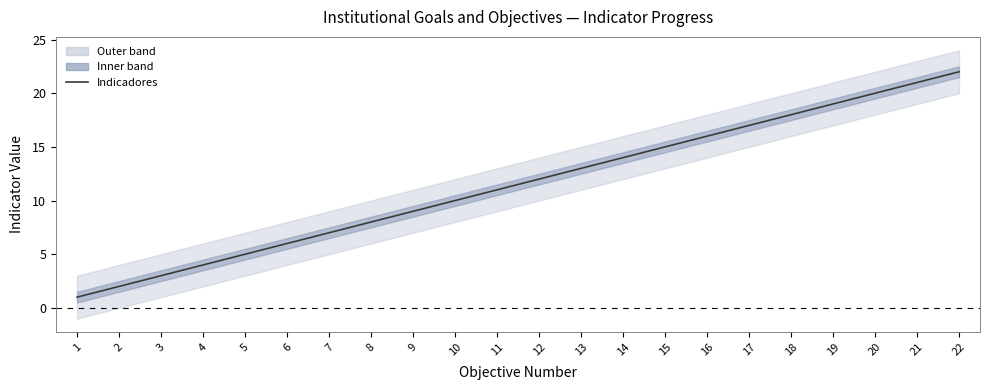

What is the average value?

12